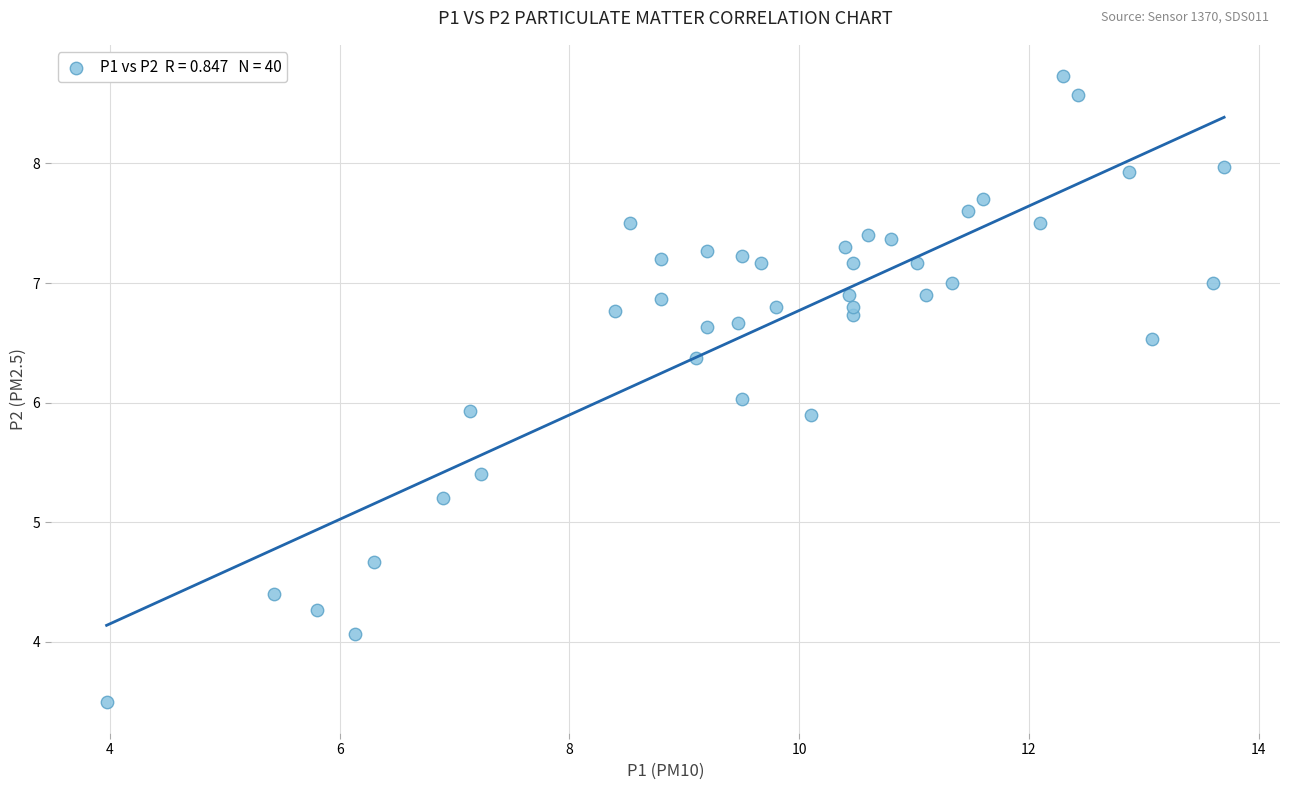

What is the range of Y values (max minus min)?

5.2